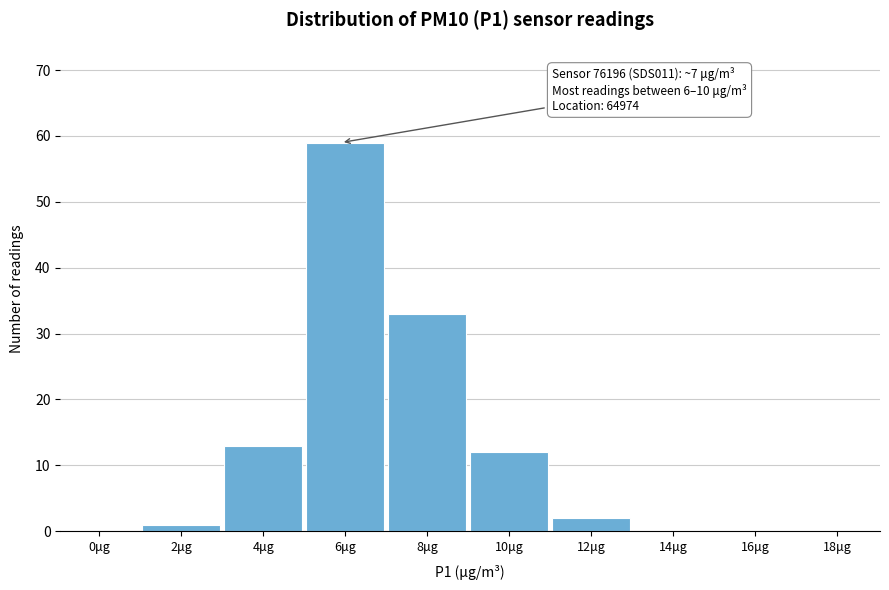

Reading left to right, transcribe all the data shown in this chart.

0μg=0	2μg=1	4μg=13	6μg=59	8μg=33	10μg=12	12μg=2	14μg=0	16μg=0	18μg=0